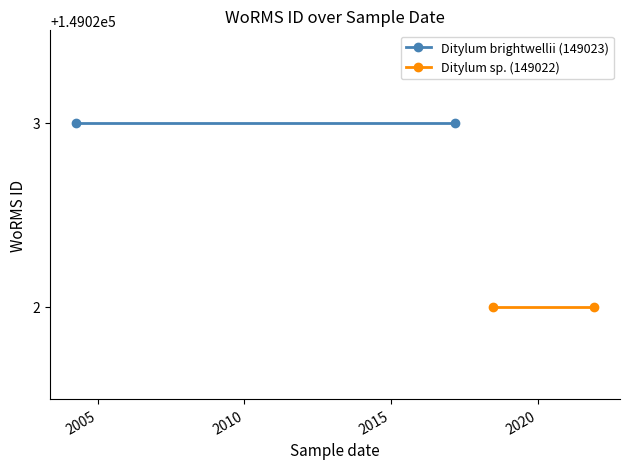

Which series has the largest total across all categories?

Ditylum brightwellii (149023)